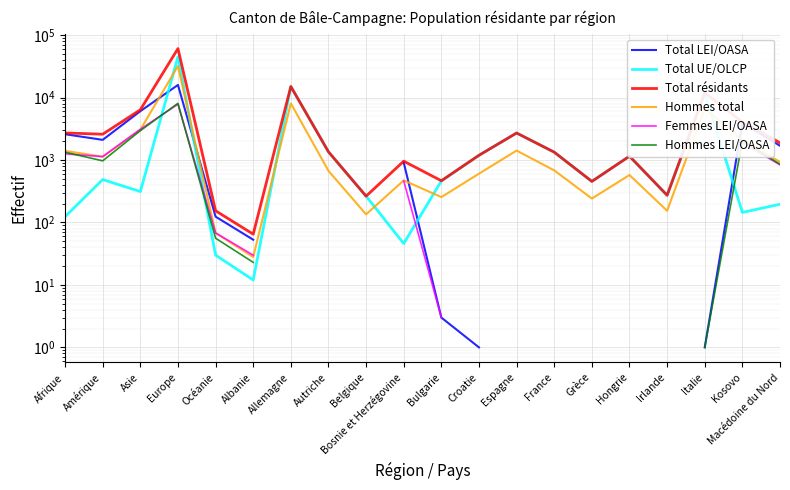

Where does the Total résidants series first go above 1354?

Afrique